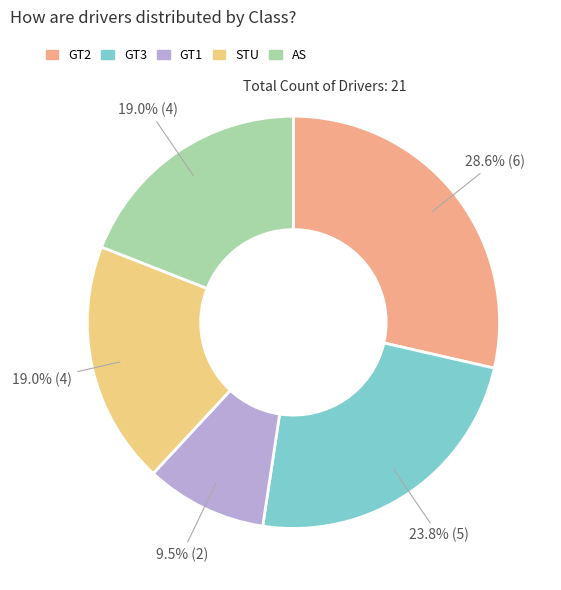

How many segments does this pie chart have?

5